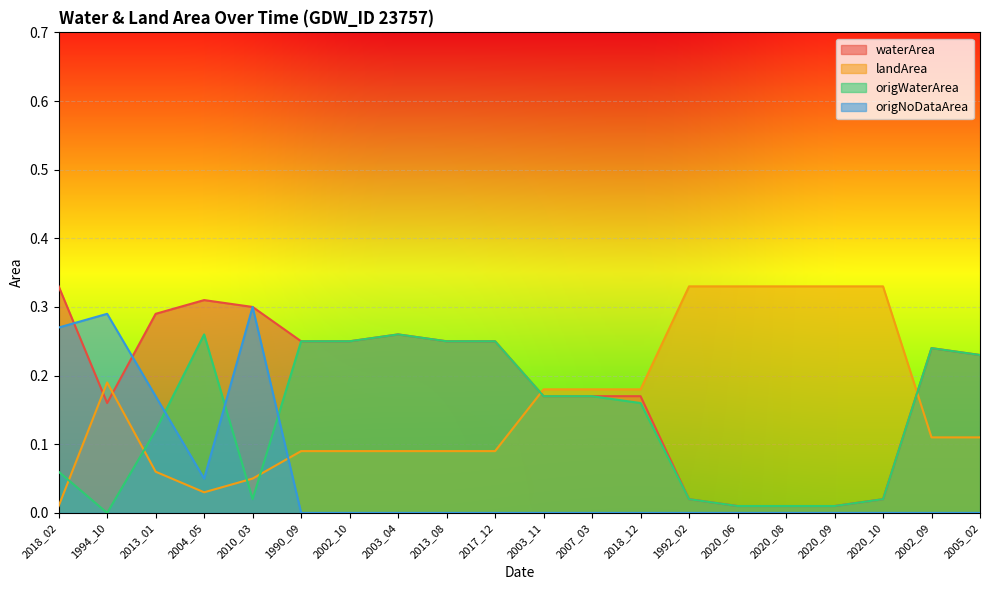

How many positive values does the origWaterArea series have?

19